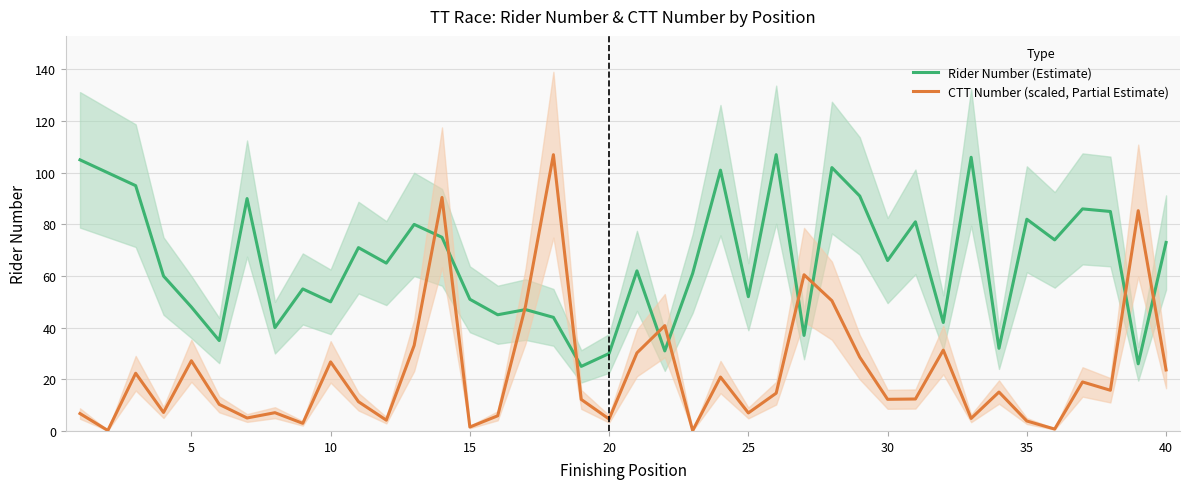

Is it true that CTT Number (scaled, Partial Estimate) equals 21.8 at 18?

False